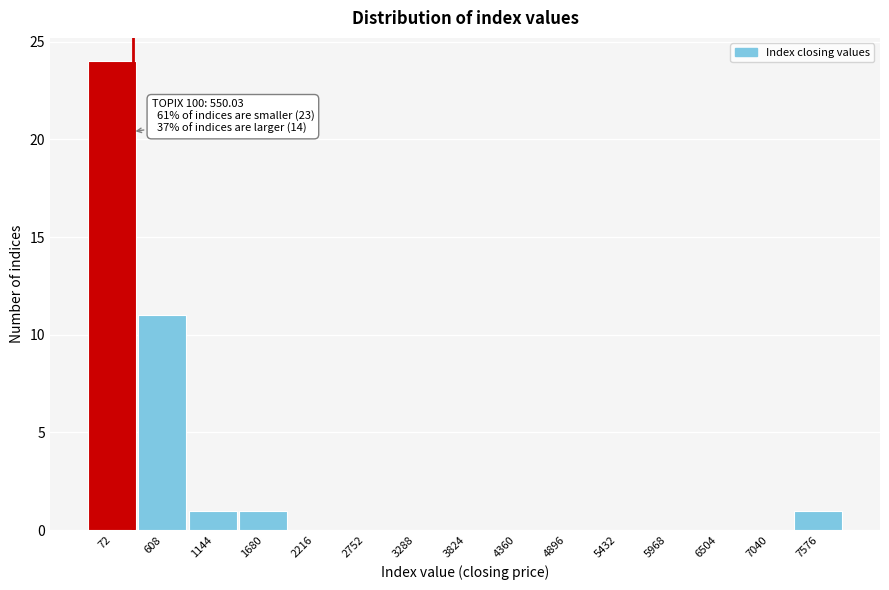

Reading left to right, transcribe all the data shown in this chart.

72=24	608=11	1144=1	1680=1	2216=0	2752=0	3288=0	3824=0	4360=0	4896=0	5432=0	5968=0	6504=0	7040=0	7576=1